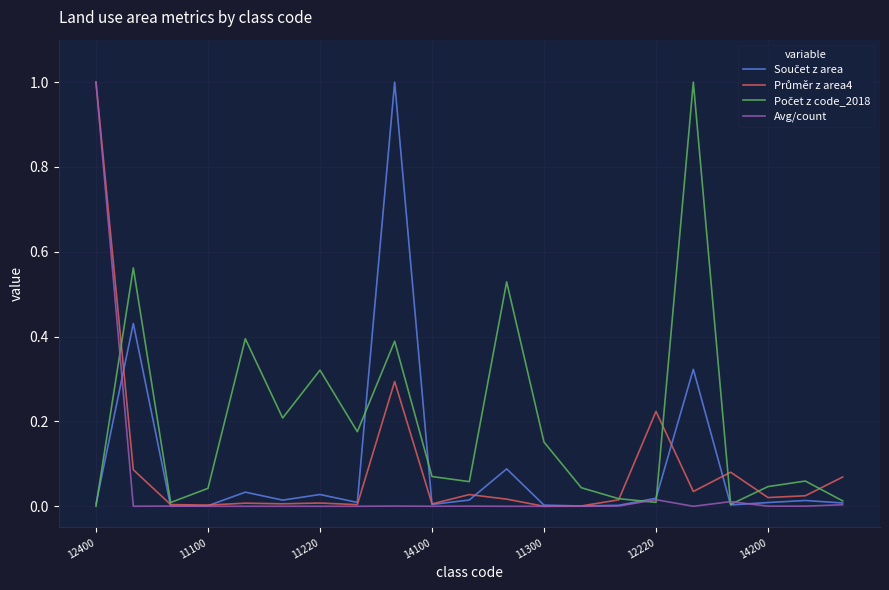

What is the greatest value displayed?

1.0